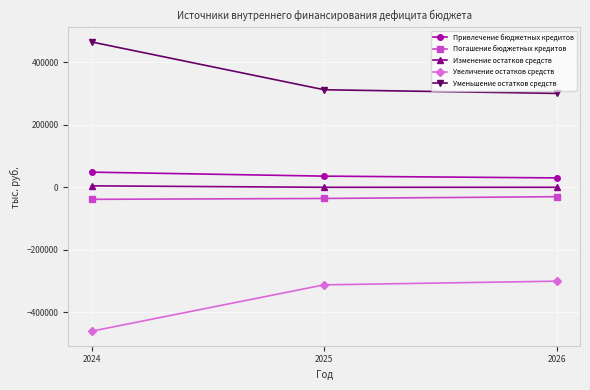

How many data points in Уменьшение остатков средств are above 311859?

2